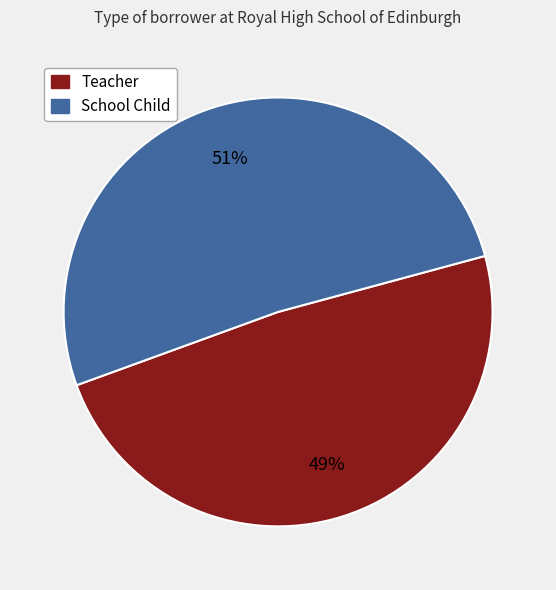

Which slice is the smallest?

Teacher